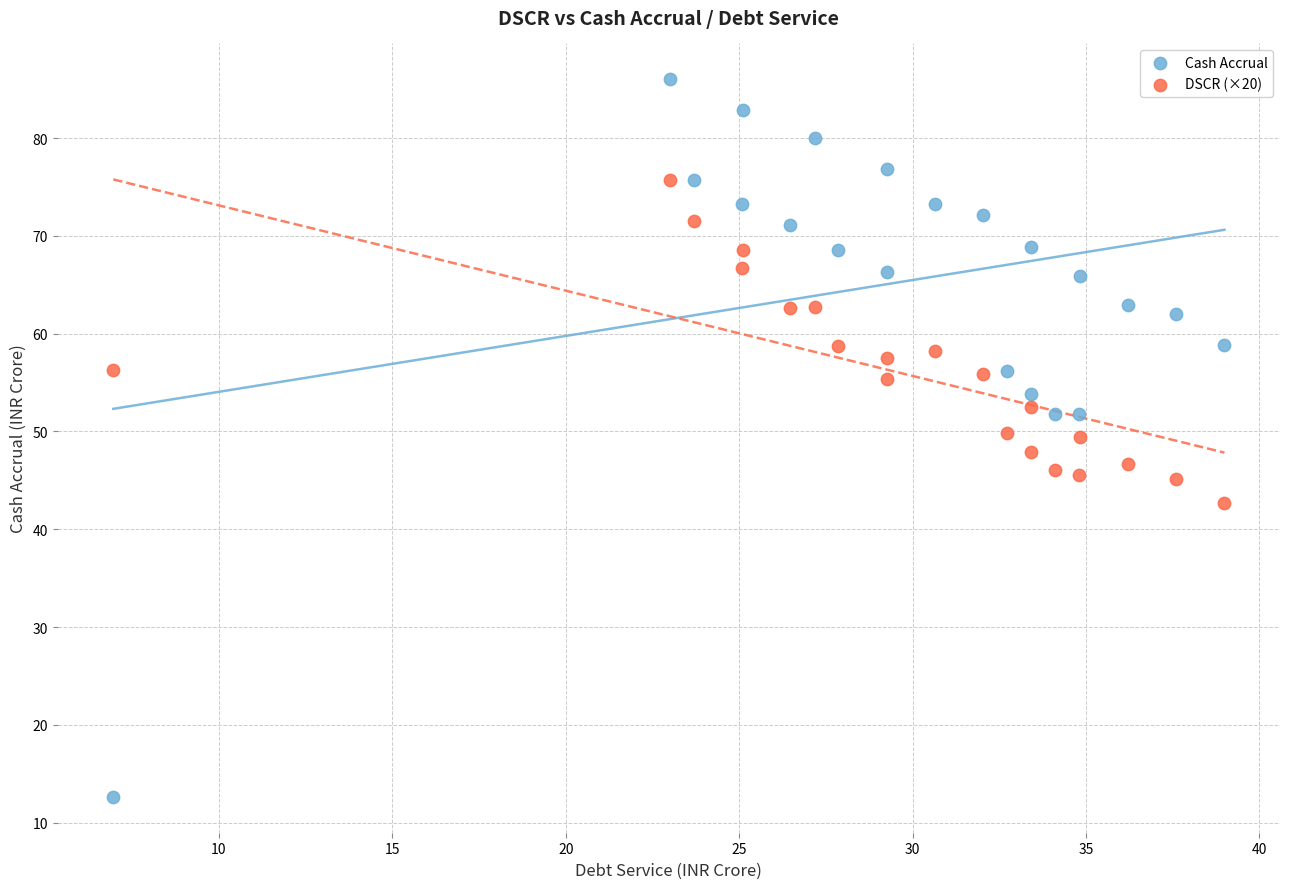

Which series reaches the maximum Y coordinate?

Cash Accrual